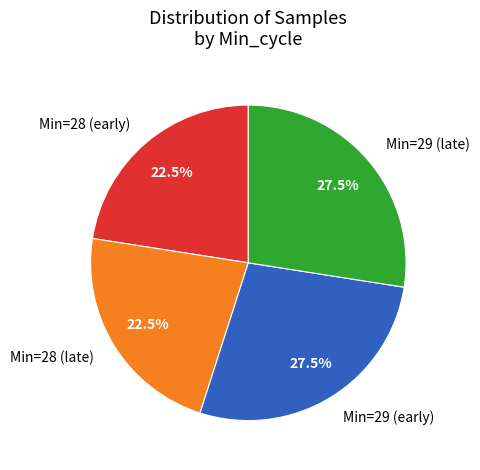

What percentage do Min=28 (late) and Min=29 (early) together represent?

50.0%